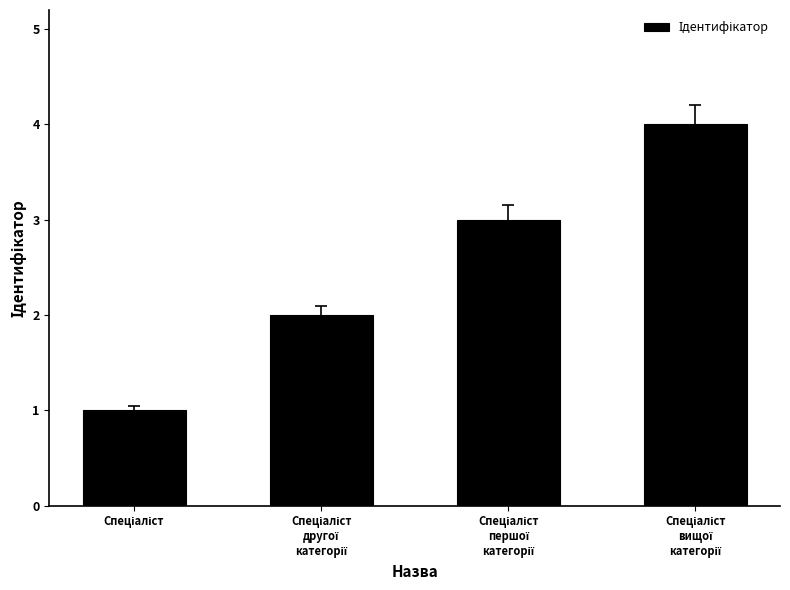

Count the number of categories in the chart.

4